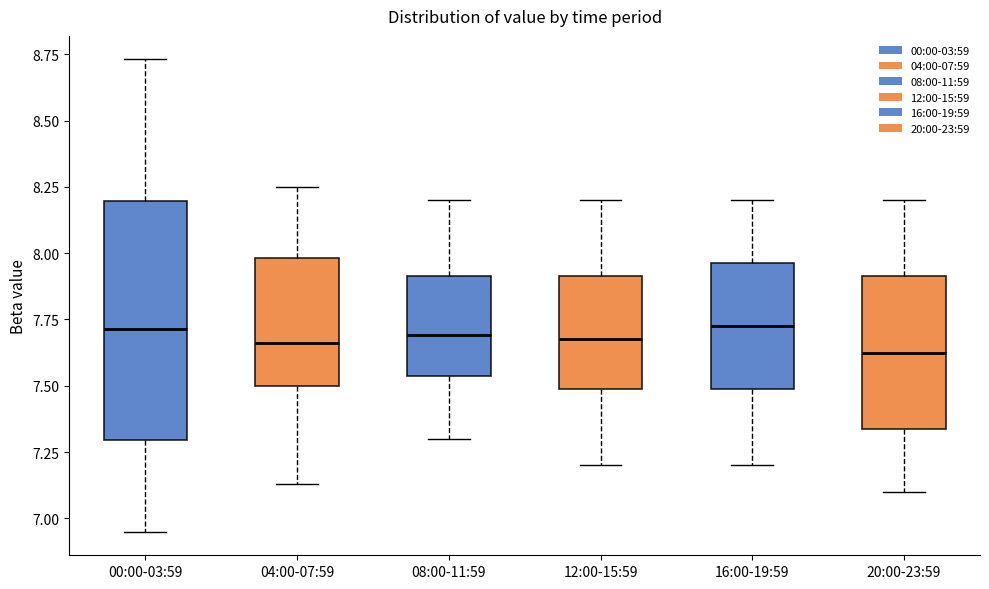

Comparing the boxes themselves (not the whiskers), which one is the tallest?

00:00-03:59